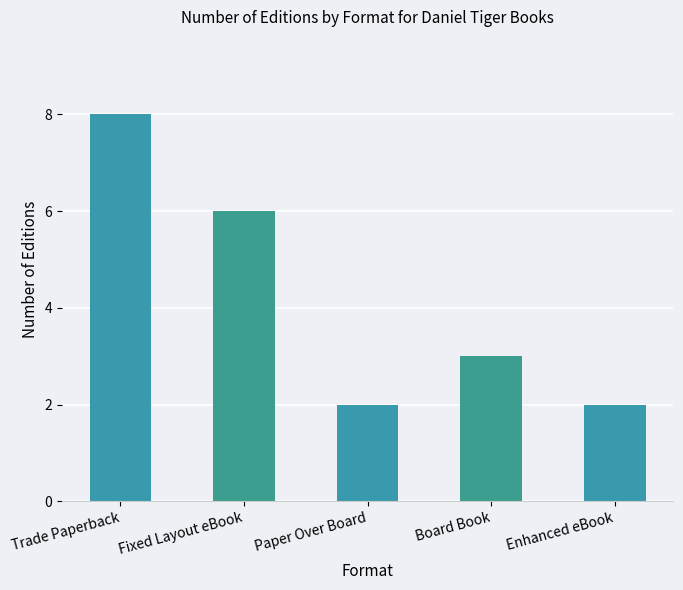

How many bars are there in total?

5